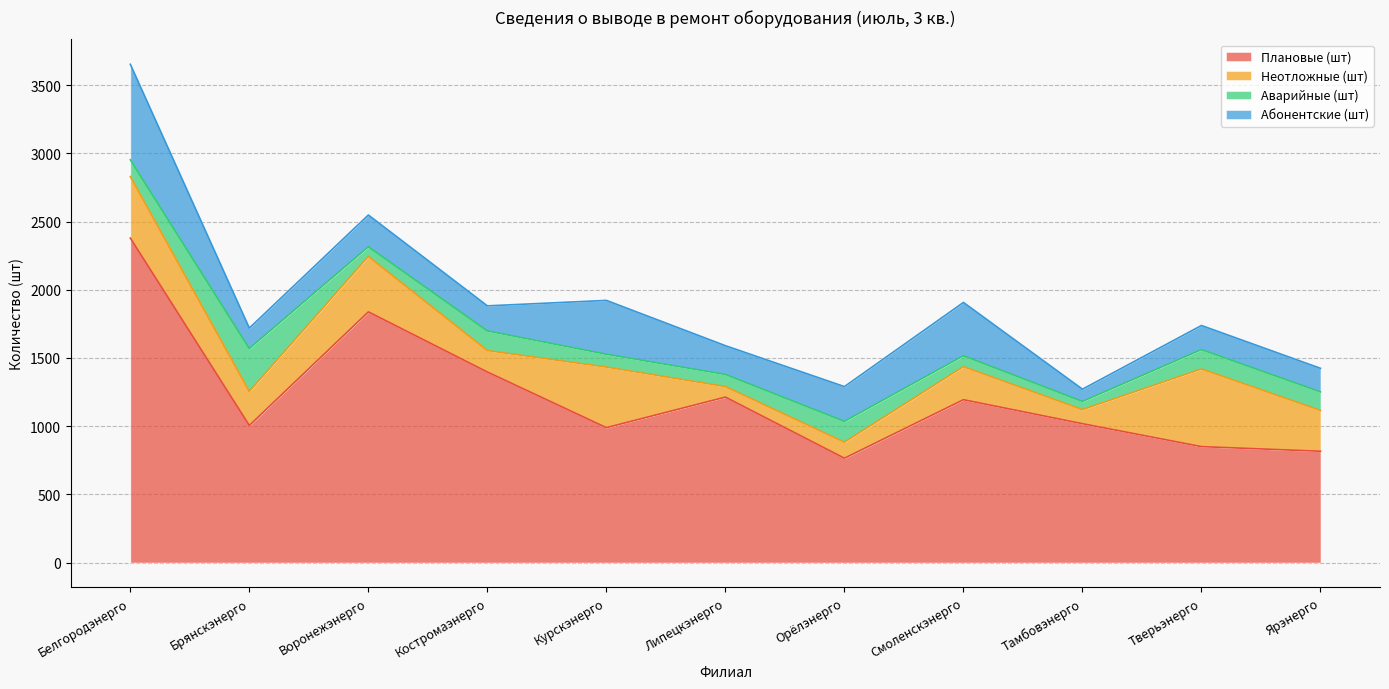

What is the value of the Аварийные (шт) point at the 5th from the left?

94